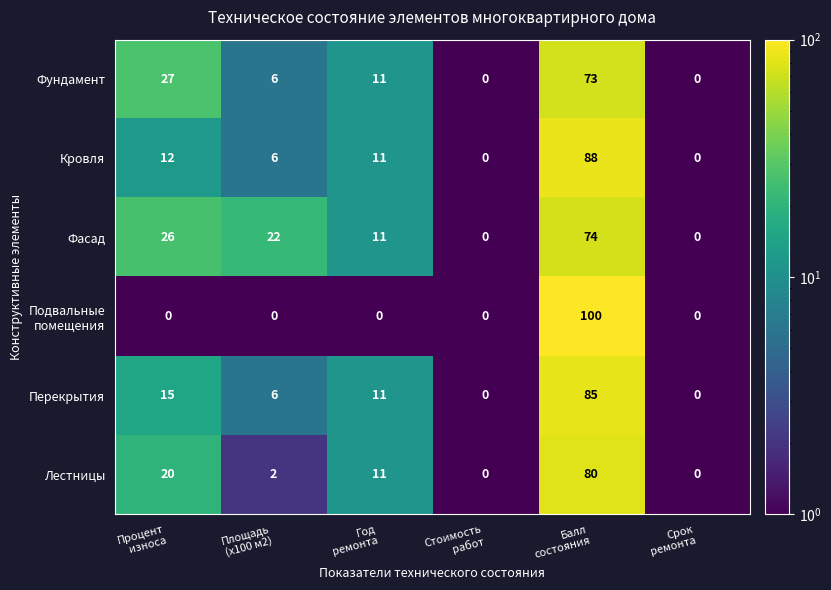

What is the maximum value shown in the chart?

100